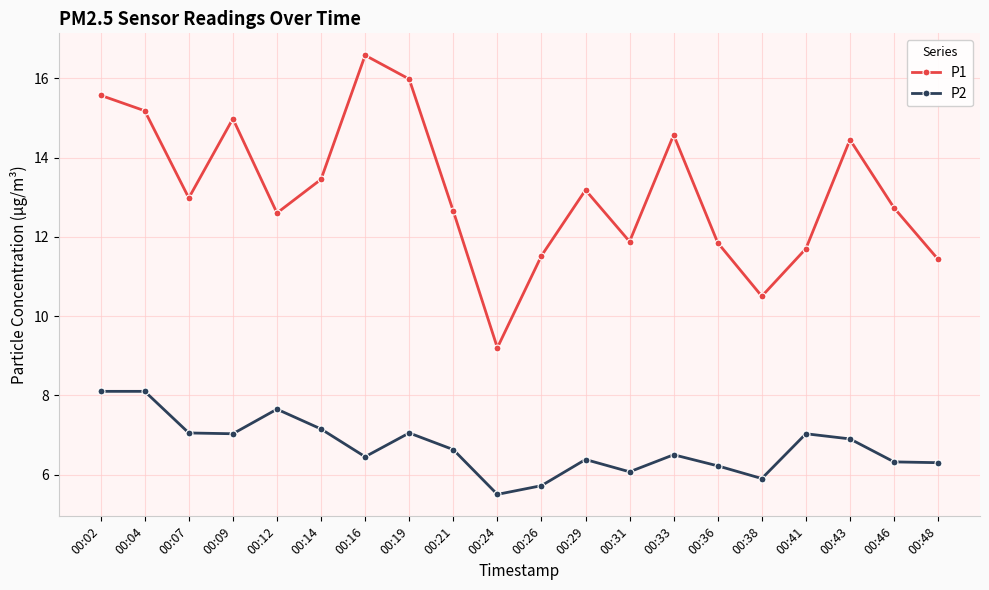

What is the value of the P2 point at the 19th from the left?

6.3